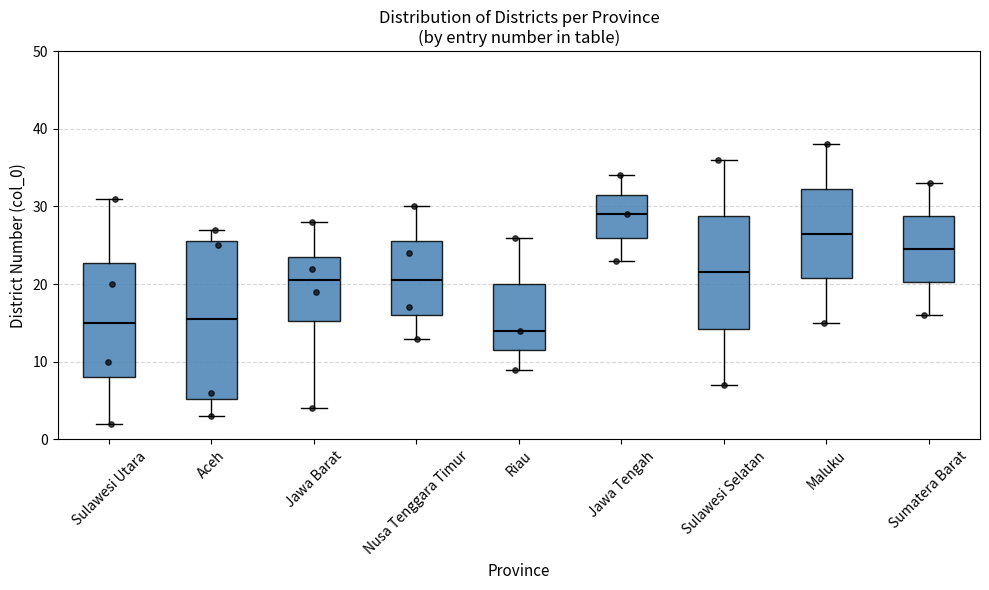

Reading left to right, read every box against the y-axis: the position of its median line, the range the box covers, and the ends of its whiskers. The values are not printed on the chart, so give them approximately, as read against the axis.

Sulawesi Utara: median 15, box 8 to 23, whiskers 2 to 31
Aceh: median 16, box 5 to 26, whiskers 3 to 27
Jawa Barat: median 21, box 15 to 24, whiskers 4 to 28
Nusa Tenggara Timur: median 21, box 16 to 26, whiskers 13 to 30
Riau: median 14, box 12 to 20, whiskers 9 to 26
Jawa Tengah: median 29, box 26 to 32, whiskers 23 to 34
Sulawesi Selatan: median 22, box 14 to 29, whiskers 7 to 36
Maluku: median 27, box 21 to 32, whiskers 15 to 38
Sumatera Barat: median 25, box 20 to 29, whiskers 16 to 33